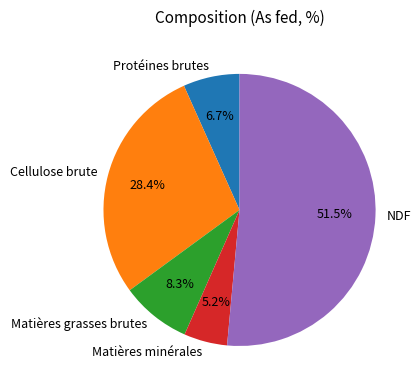

Which category has the biggest portion of the pie?

NDF